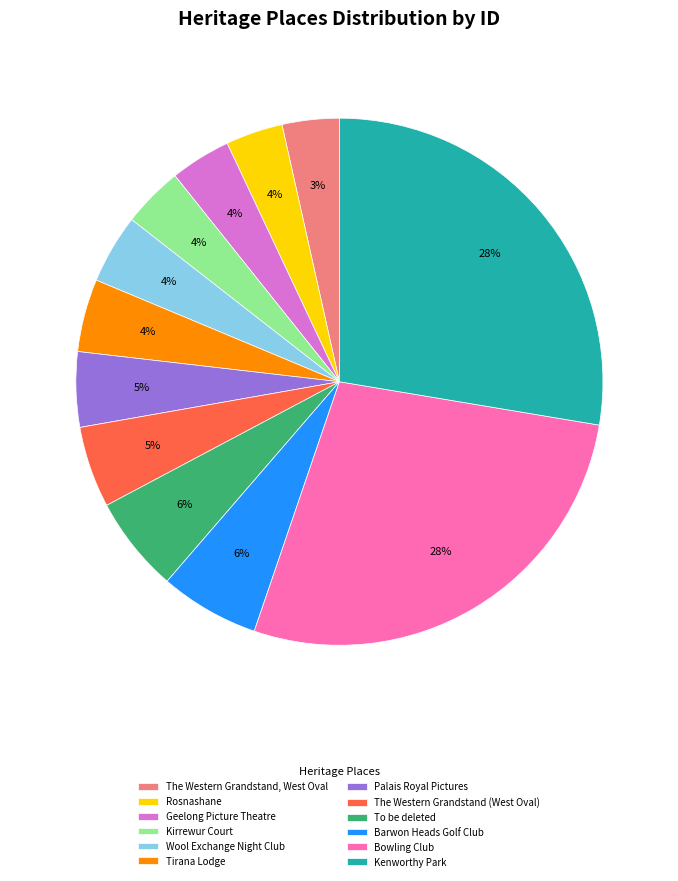

Does Kenworthy Park account for over 50% of the chart?

No